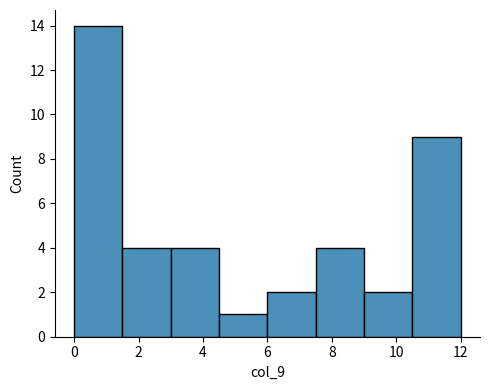

What is the height of the bar covering 6.0 to 7.5 on the x-axis? Neither the bar edges nor the heights are printed on the chart, so give them approximately, as read against the axes.

2